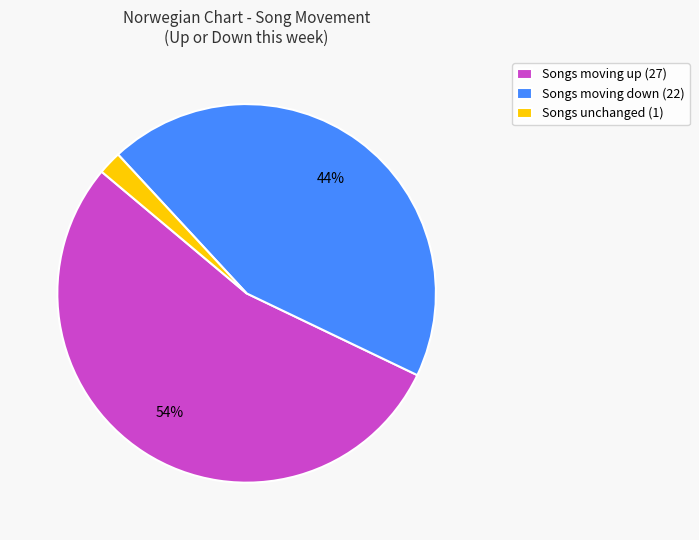

To the nearest percent, what is the difference between the Songs unchanged (1) and Songs moving down (22) slice percentages?

42%